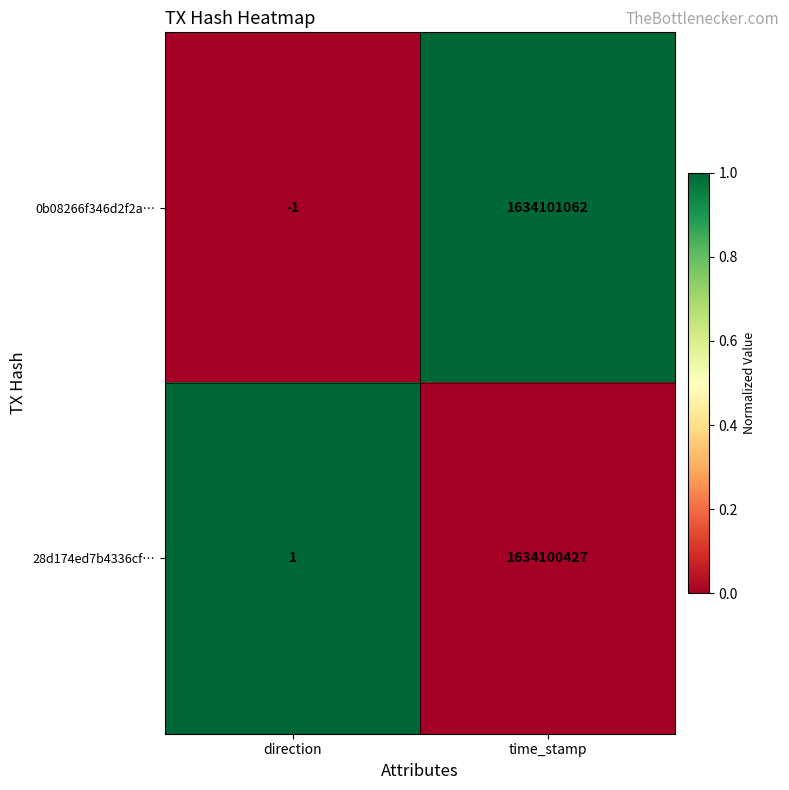

How many data points in 28d174ed7b4336cf… are less than 1634100427?

1